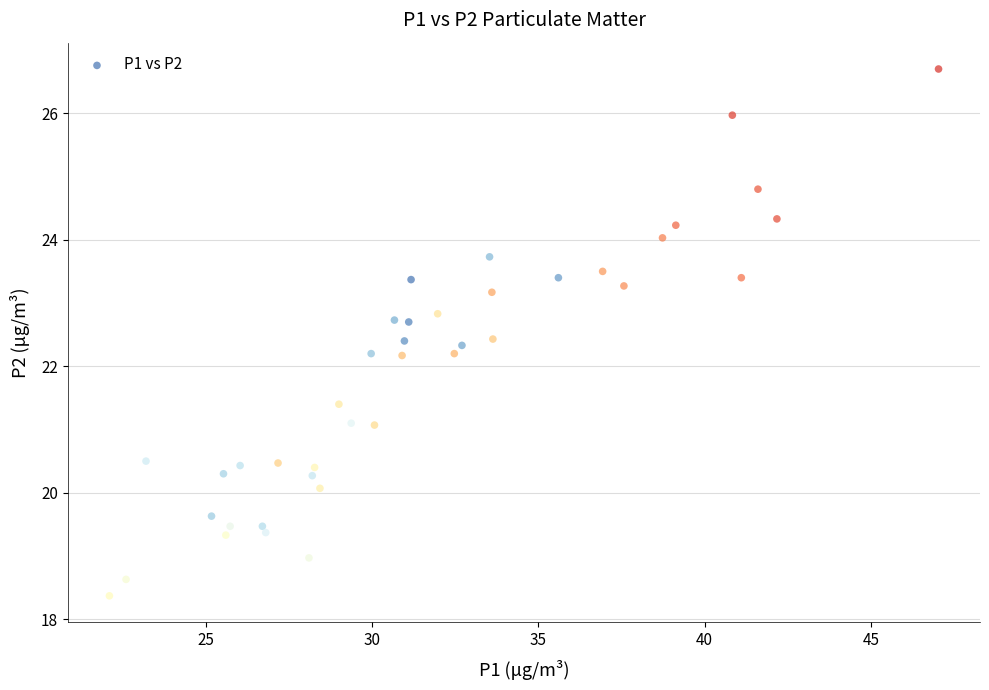

What is the range of X values (max minus min)?

24.9